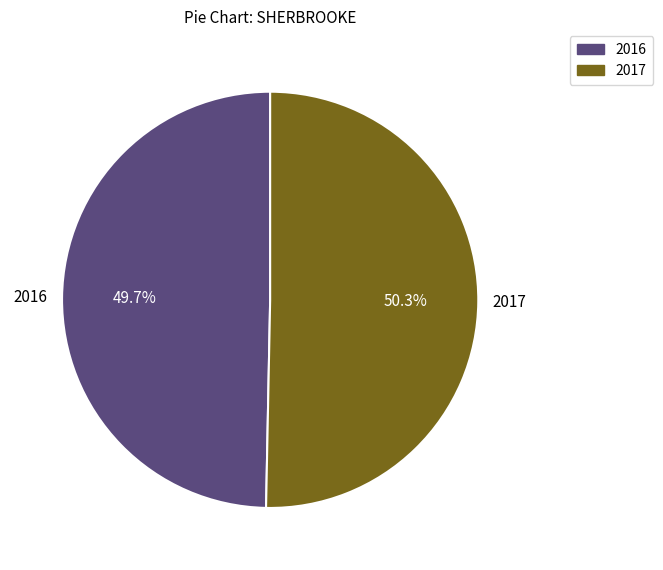

Count the number of slices in the pie.

2